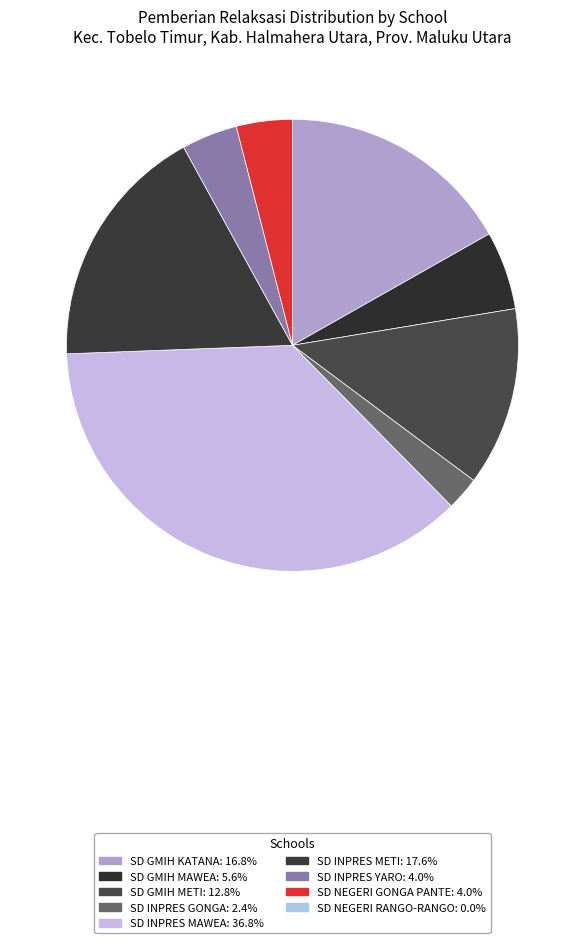

Count the number of slices in the pie.

8